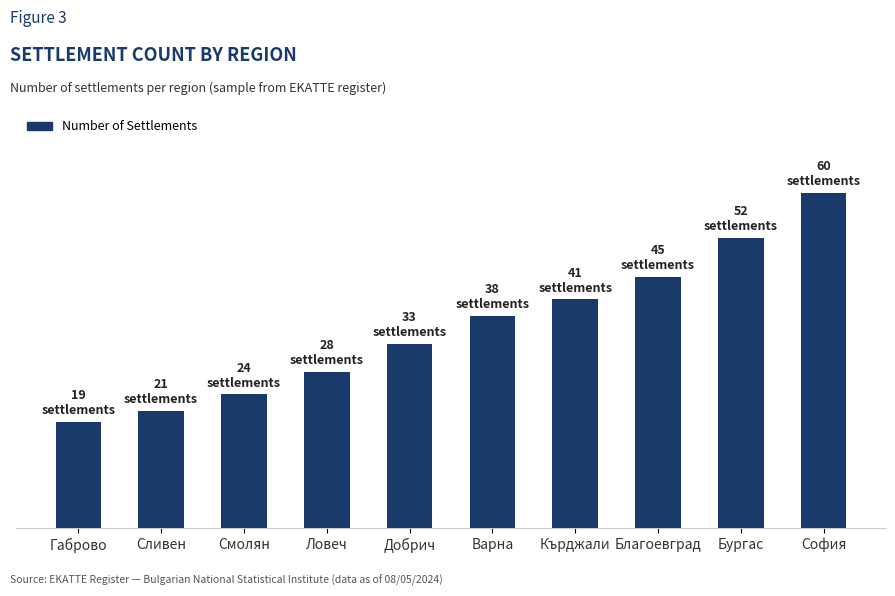

Are the bars horizontal?

No